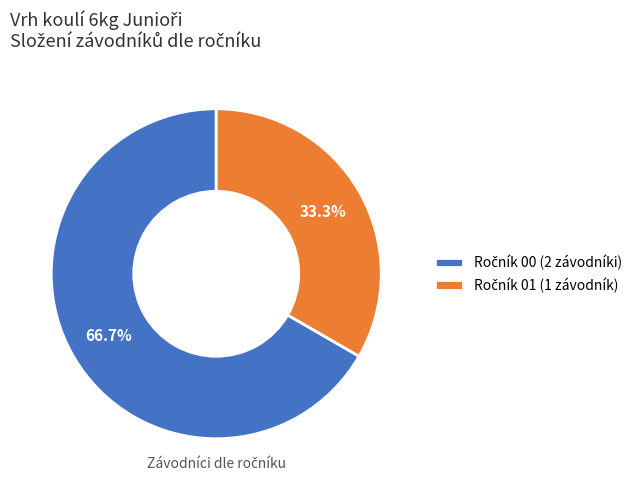

To the nearest percent, what is the average slice percentage?

50%